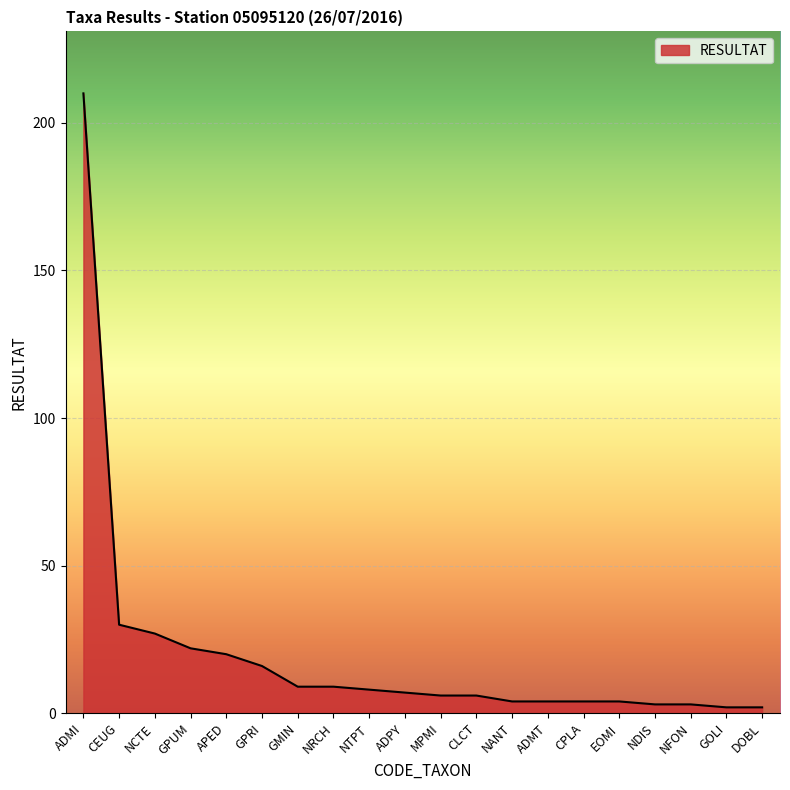

At which category does the chart reach its peak across all series?

ADMI